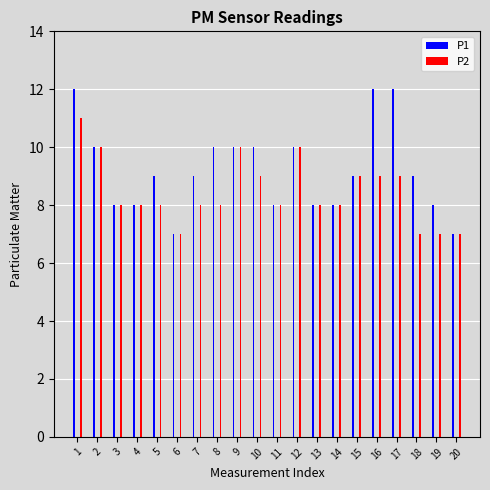

Is it true that P2 equals 8 at 3?

True